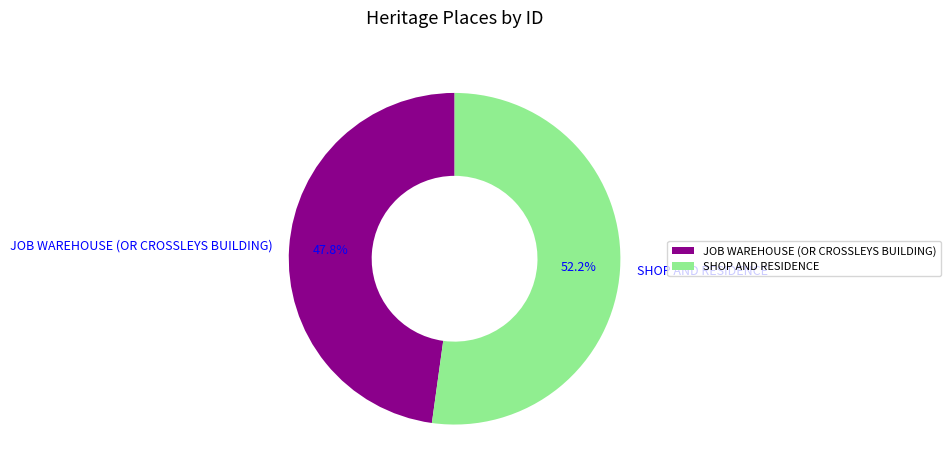

Combined, what portion of the pie is SHOP AND RESIDENCE and JOB WAREHOUSE (OR CROSSLEYS BUILDING)?

100.0%